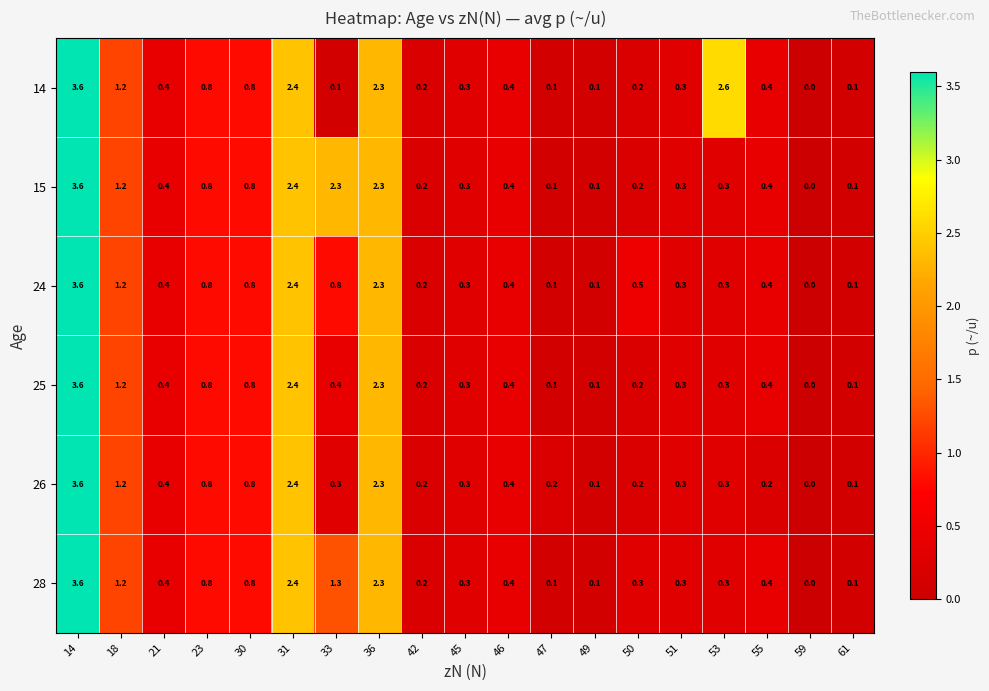

Which series has the largest total across all categories?

14